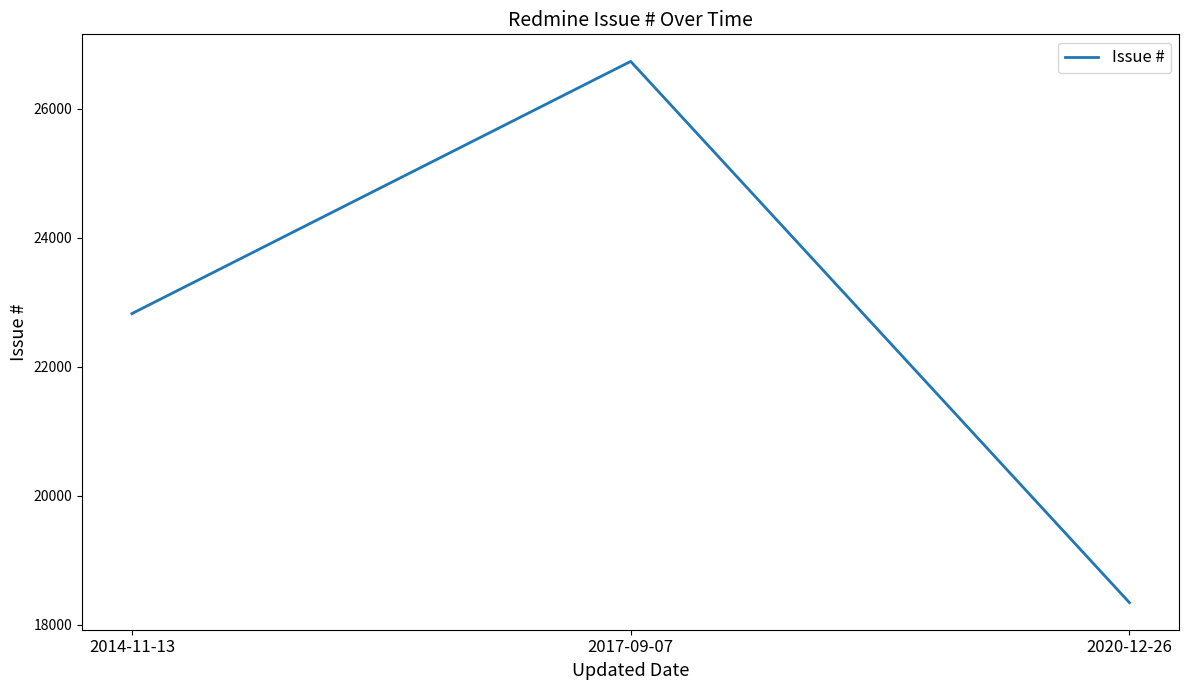

What is the greatest value displayed?

26730